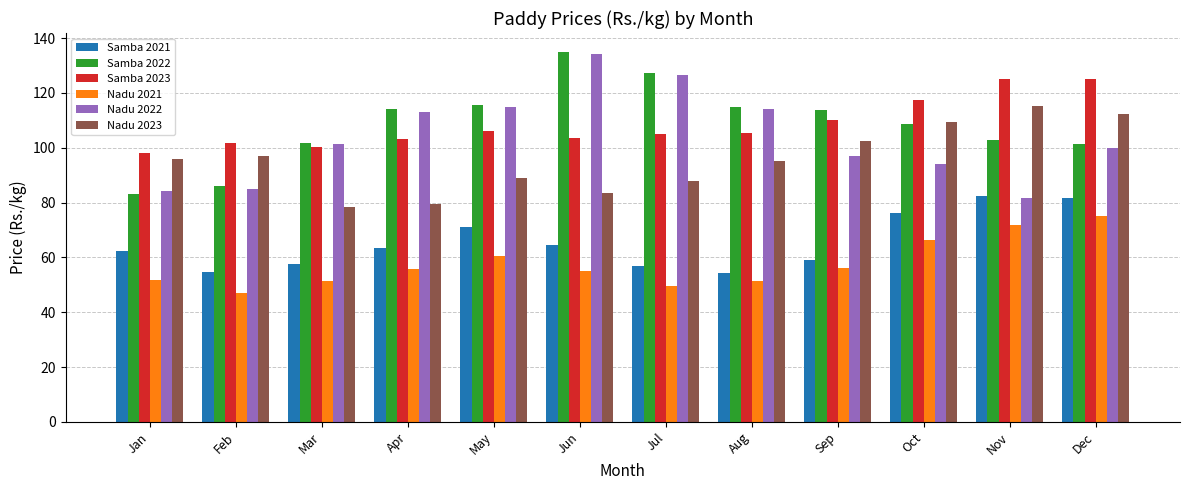

The value of Samba 2021 at Jul is 27.6. True or false?

False